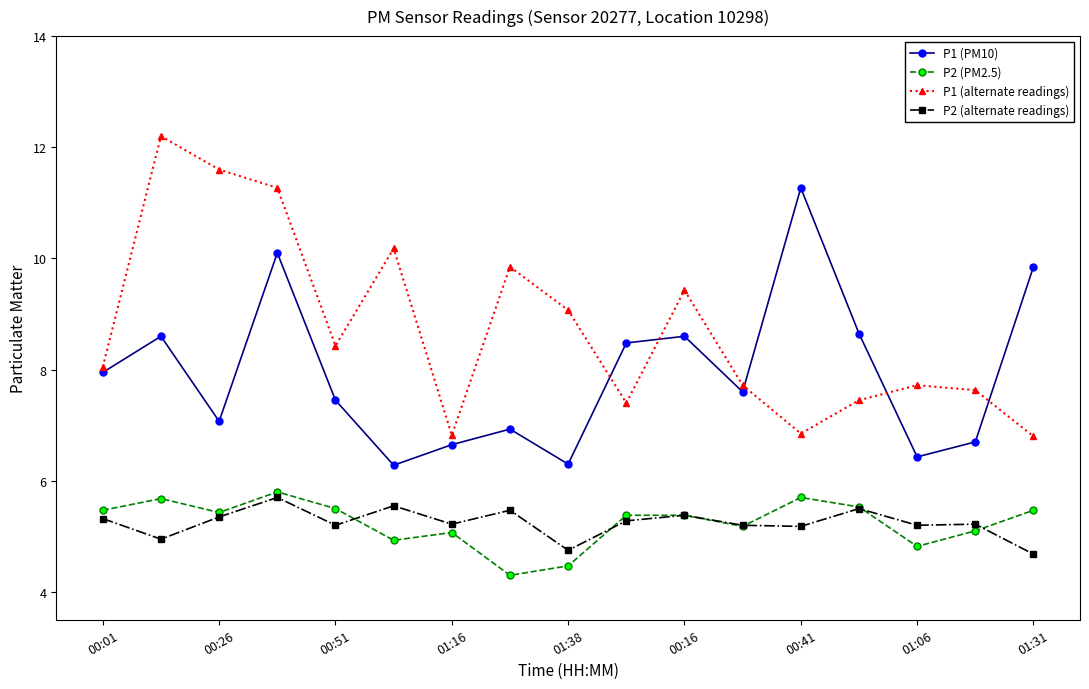

True or false: P2 (alternate readings) and P1 (PM10) intersect in this chart.

False